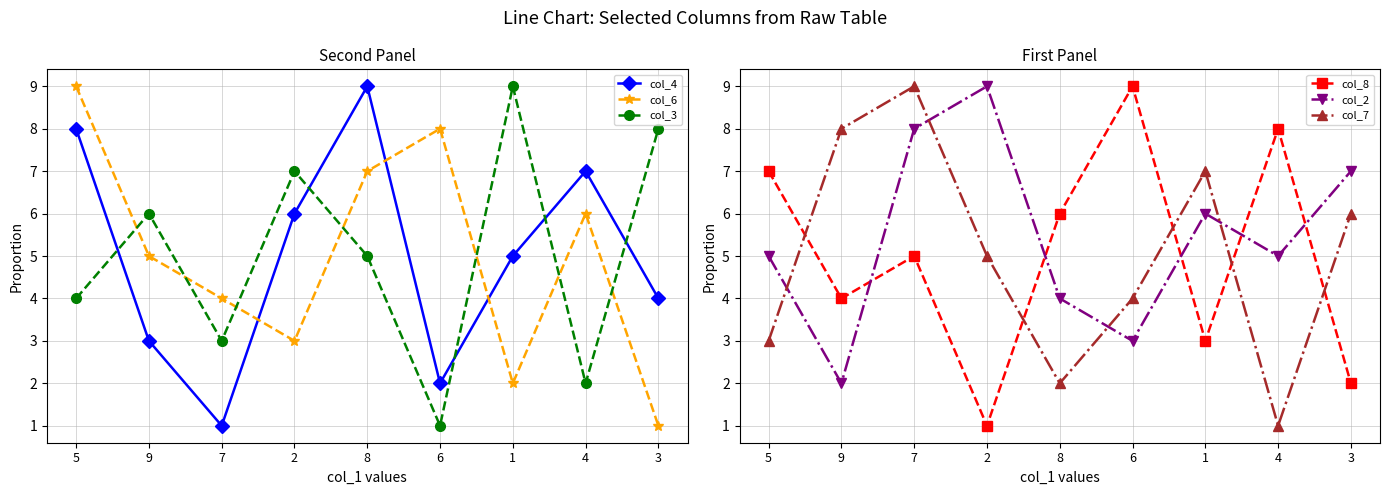

Is this an area chart (filled region under the line)?

No